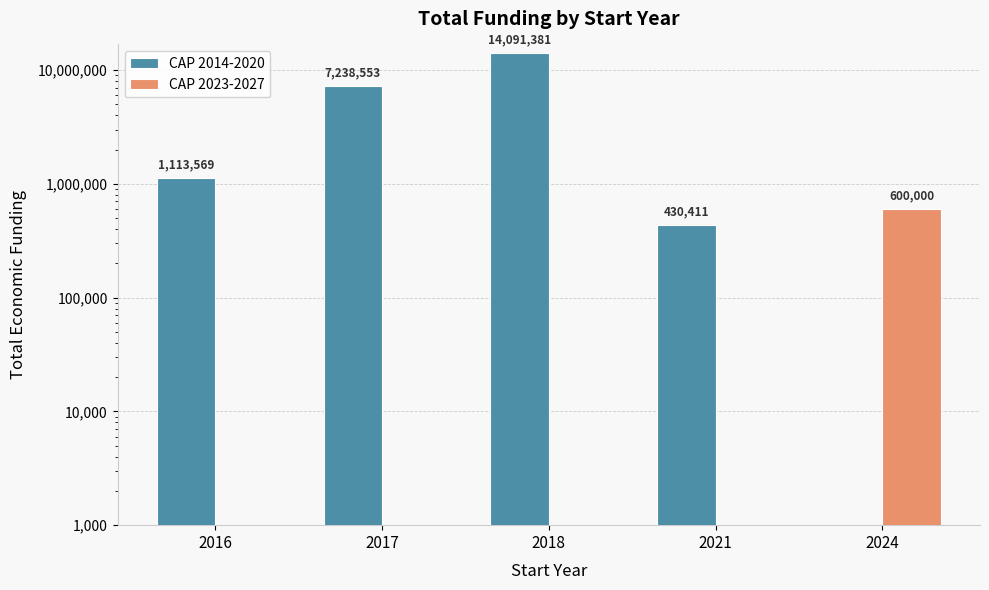

What is the difference between the CAP 2023-2027 values at 2024 and 2017?

600000